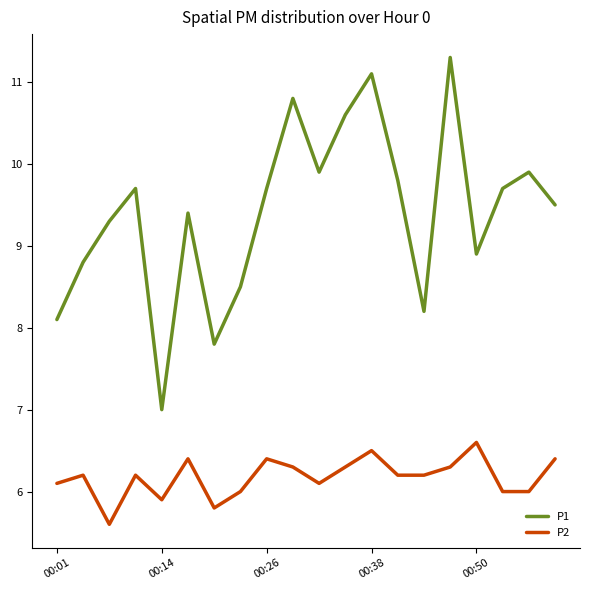

What is the lowest value of the P1 series?

7.0